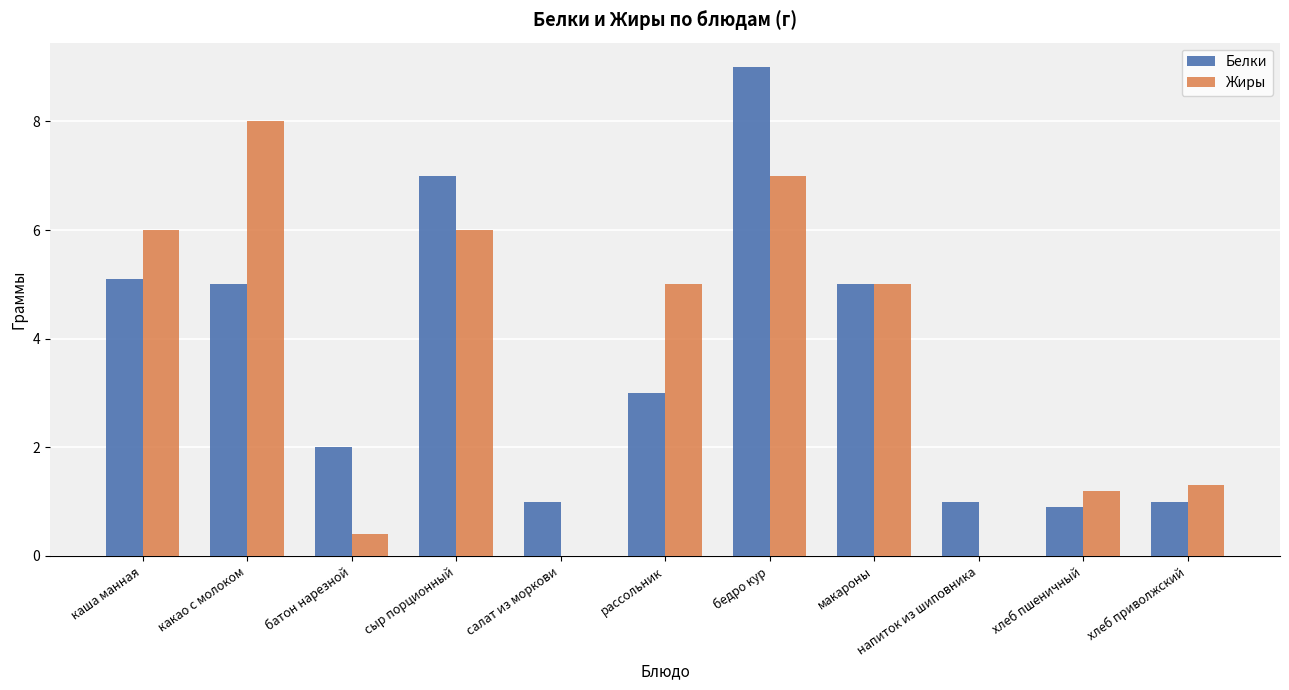

What is the sum of the Белки values at батон нарезной and напиток из шиповника?

3.0